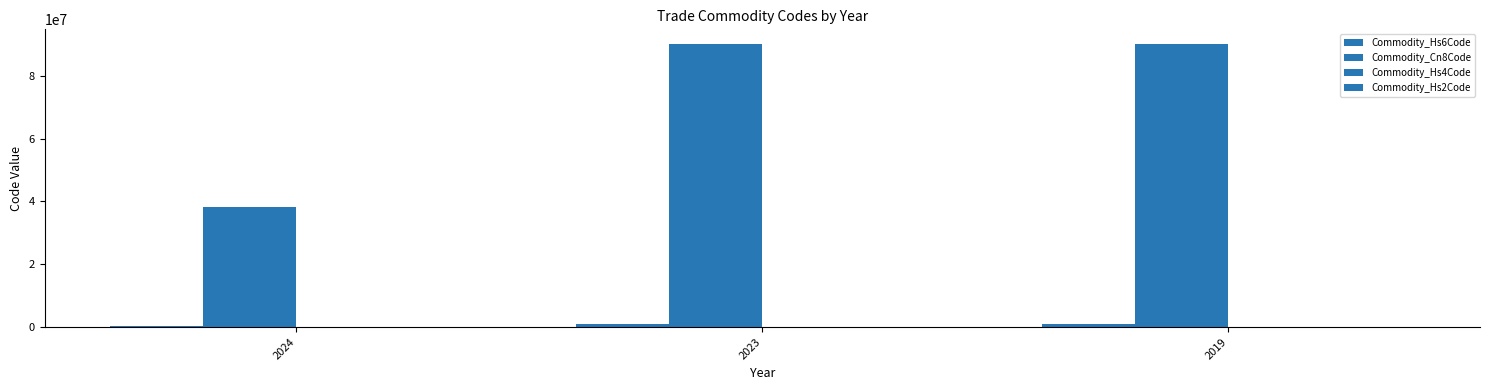

Does the chart contain stacked bars?

No